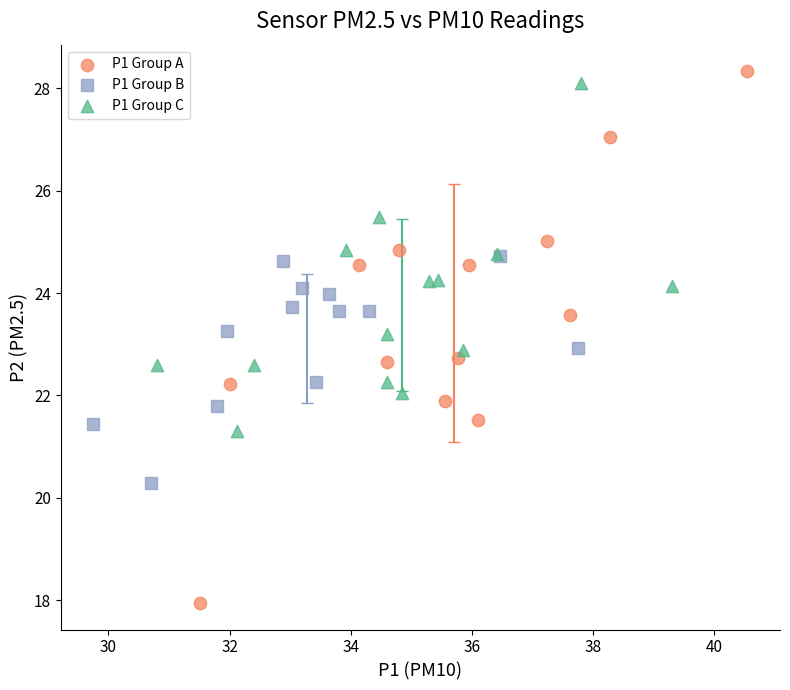

Which series has the widest spread of Y values?

P1 Group A